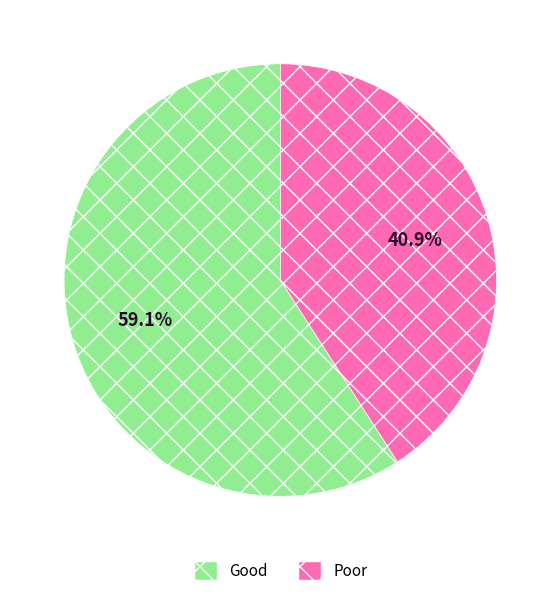

Does any single category account for the majority?

Yes